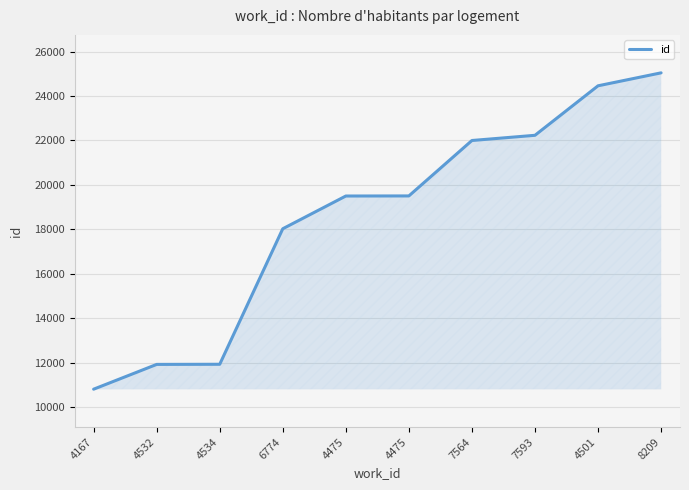

How many lines are shown in the chart?

1